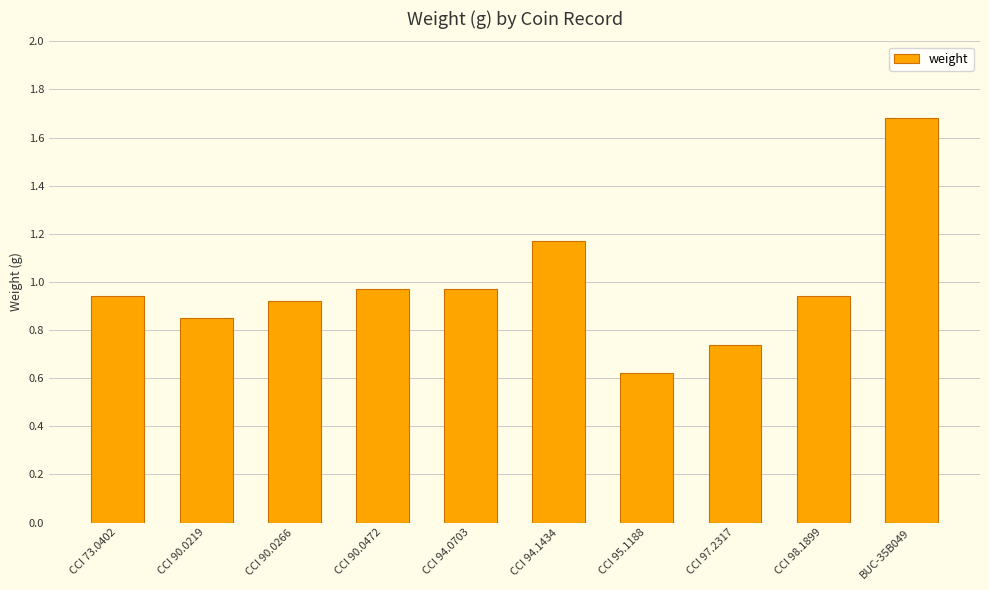

True or false: the data shows 1.1 at BUC-35B049.

False